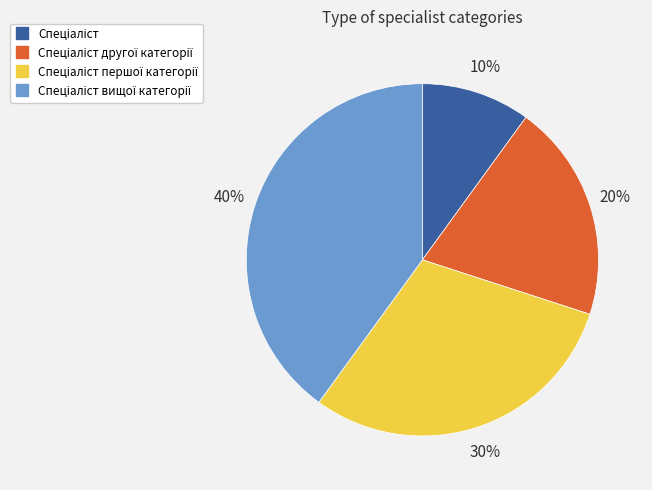

To the nearest percent, what is the difference between the largest and smallest slice percentages?

30%